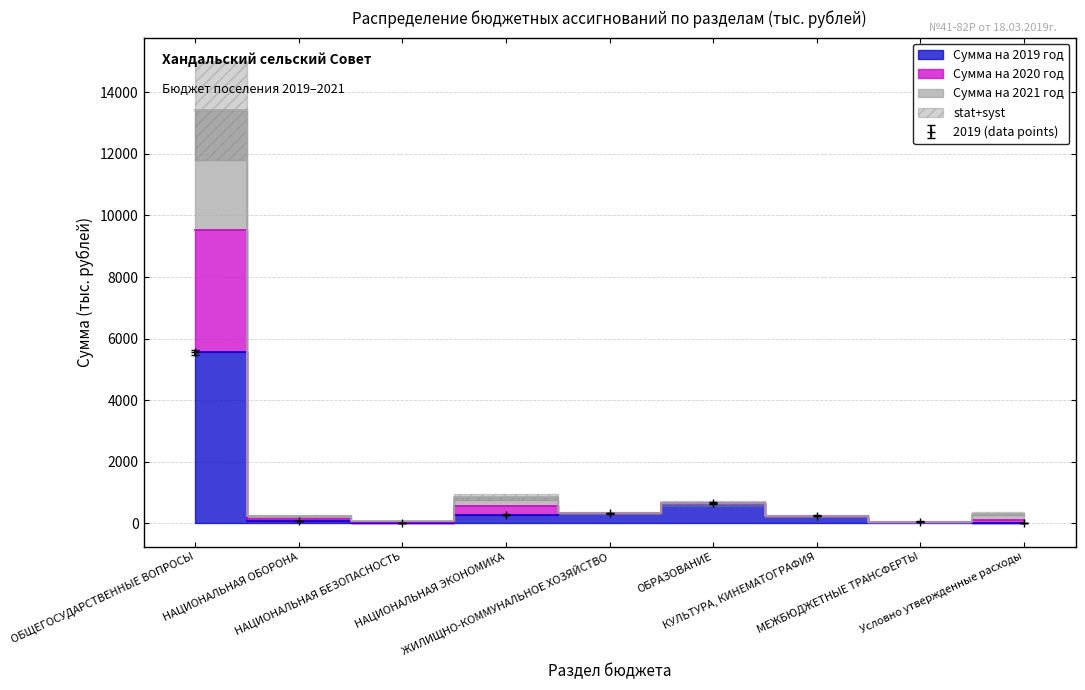

What is the label of the 5th point from the right?

ЖИЛИЩНО-КОММУНАЛЬНОЕ ХОЗЯЙСТВО